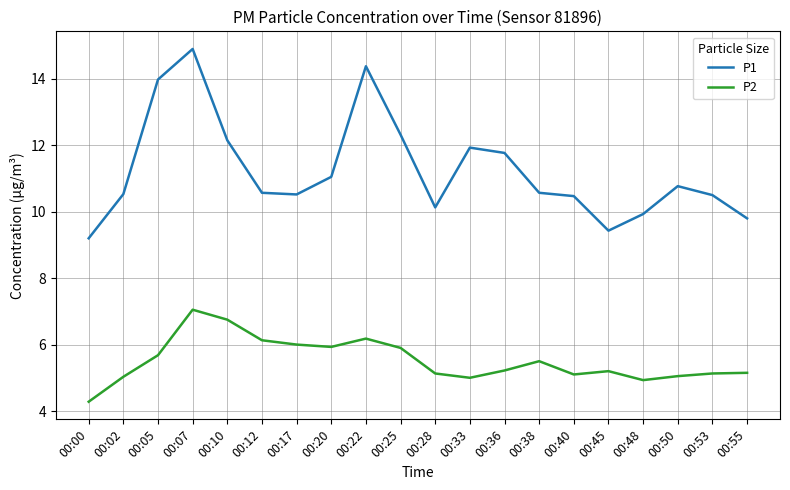

Rank the series by their average value, from lowest to highest.

P2, P1